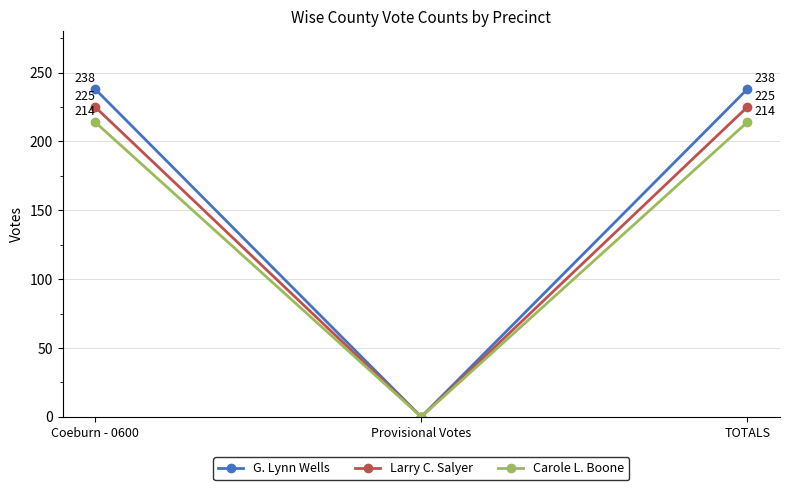

What is the total value across all series at Coeburn - 0600?

677